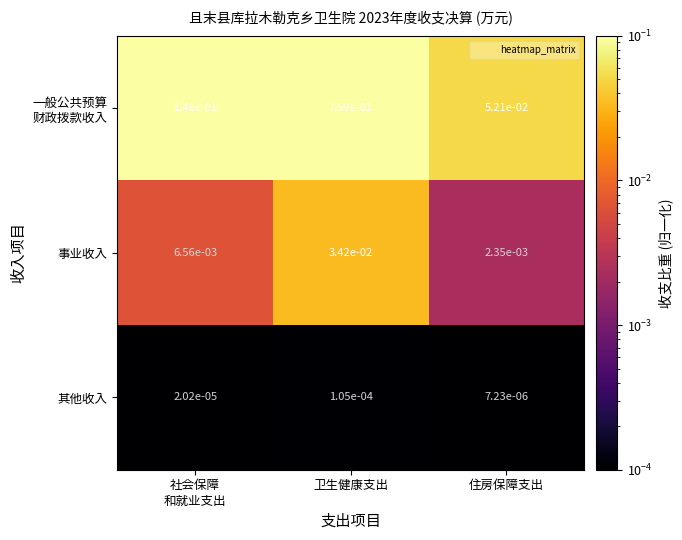

Where is 其他收入 nearest to the value 0?

住房保障支出